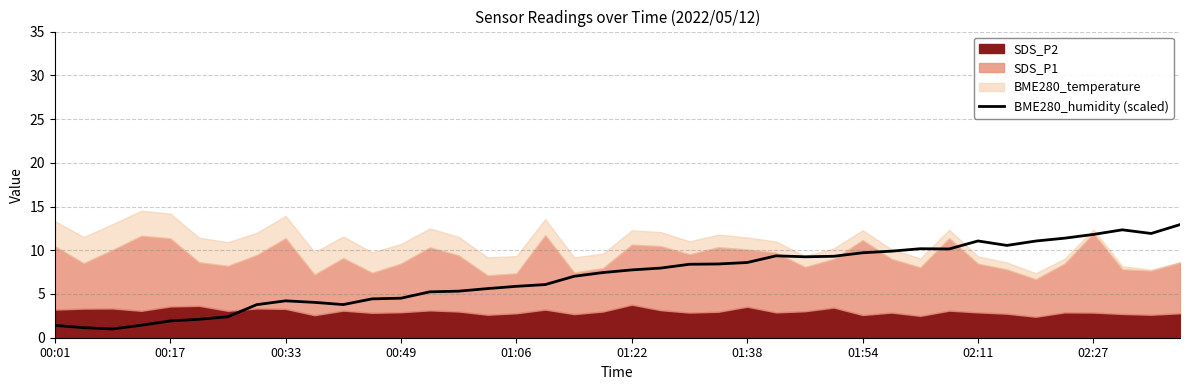

How many data points are above 7?

22